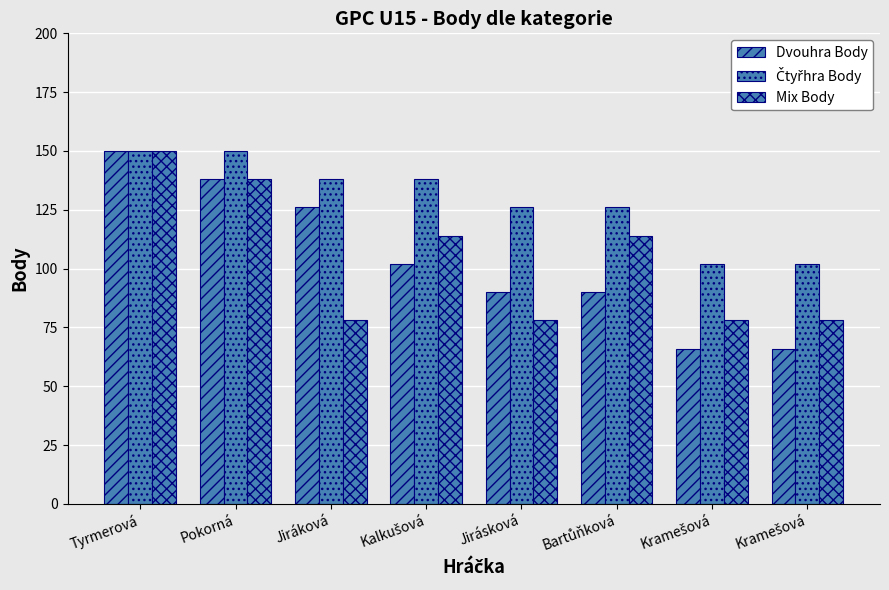

Does the chart contain stacked bars?

No